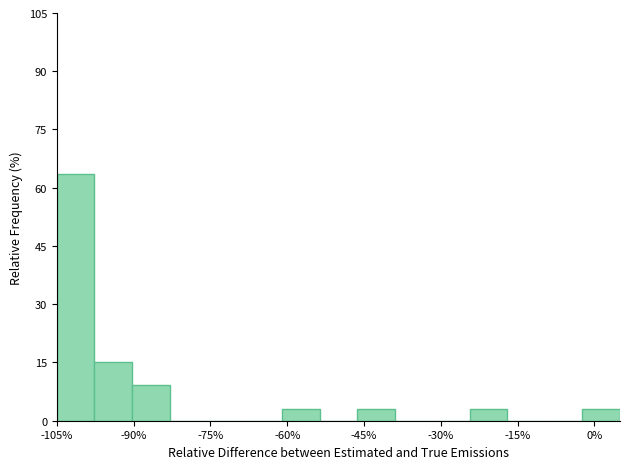

Around what value on the x-axis is the tallest bar? Give the approximate position of its centre, as read against the axis.

-102